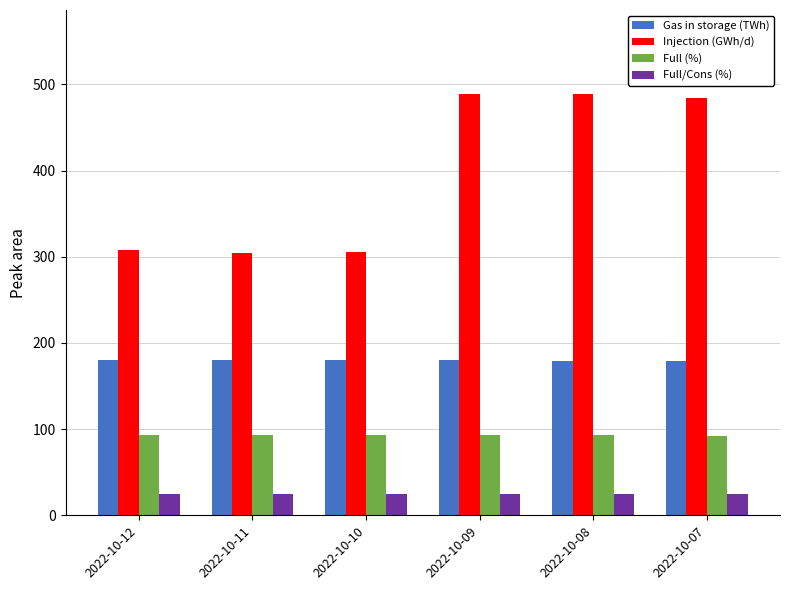

What is the lowest value of the Full/Cons (%) series?

24.7